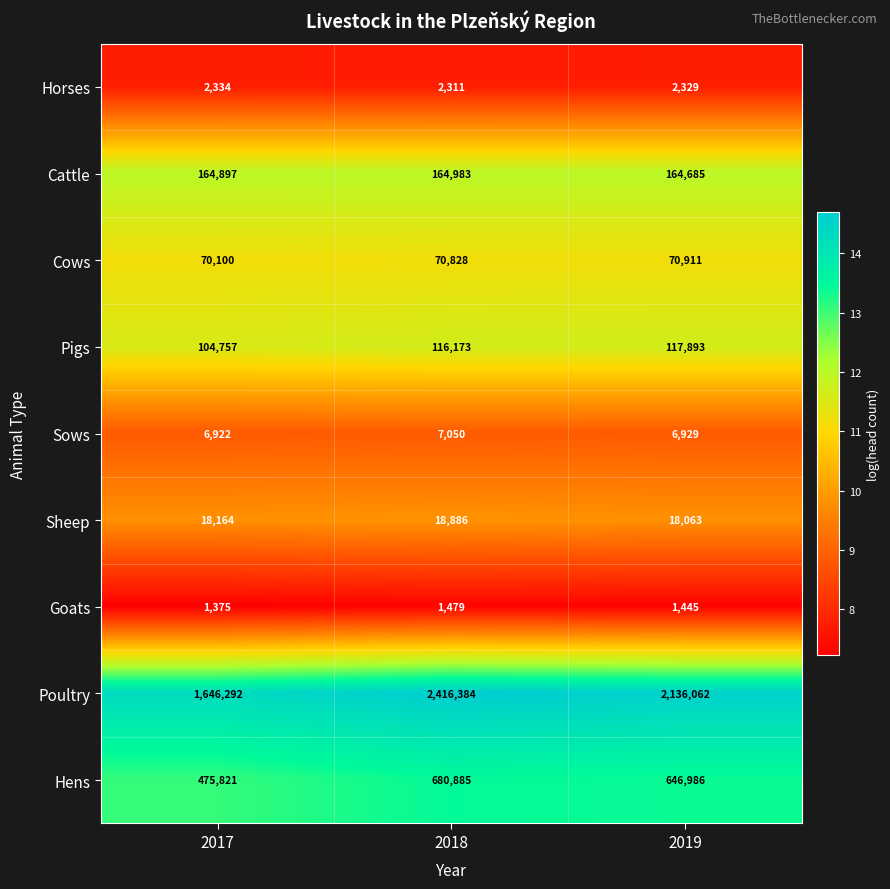

What is the maximum value shown in the chart?

2416384